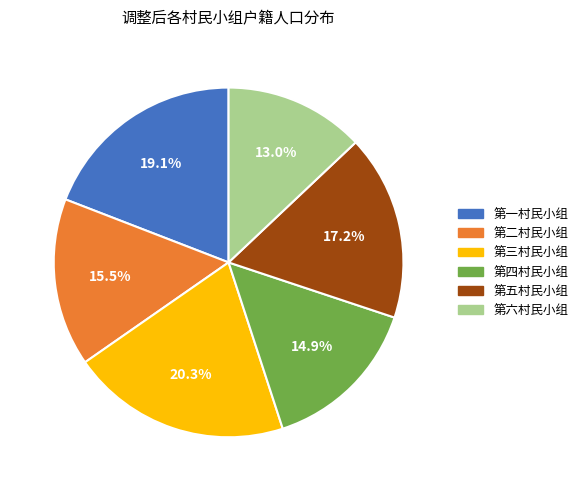

To the nearest percent, what percentage of the pie is 第五村民小组?

17%